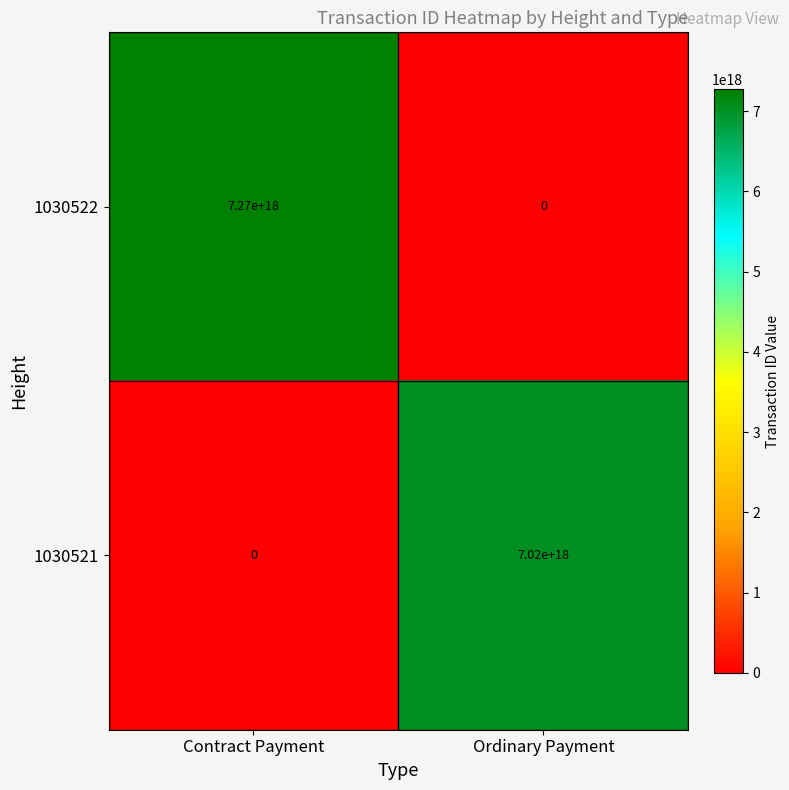

The value of 1030522 at Ordinary Payment is 2882748936268759040. True or false?

False